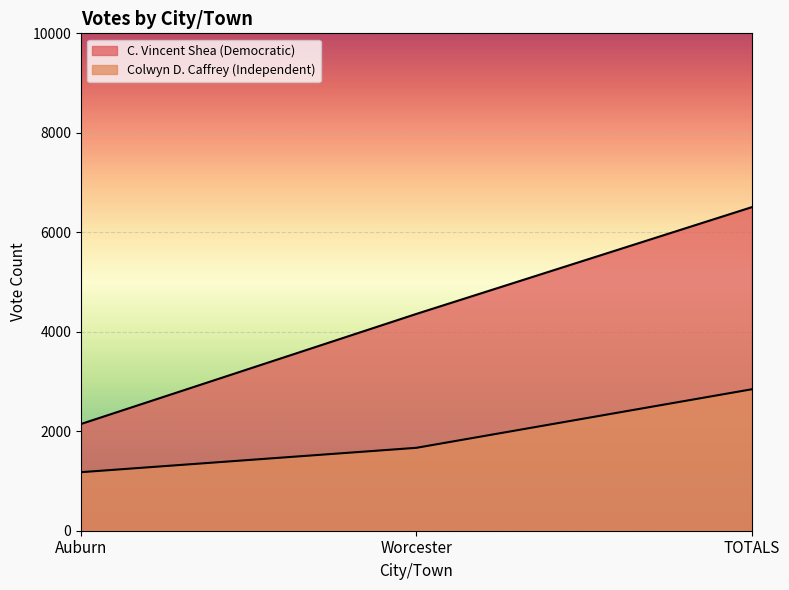

Reading left to right, list all the values displayed in this chart.

C. Vincent Shea (Democratic): 2146	4359	6505
Colwyn D. Caffrey (Independent): 1177	1667	2844